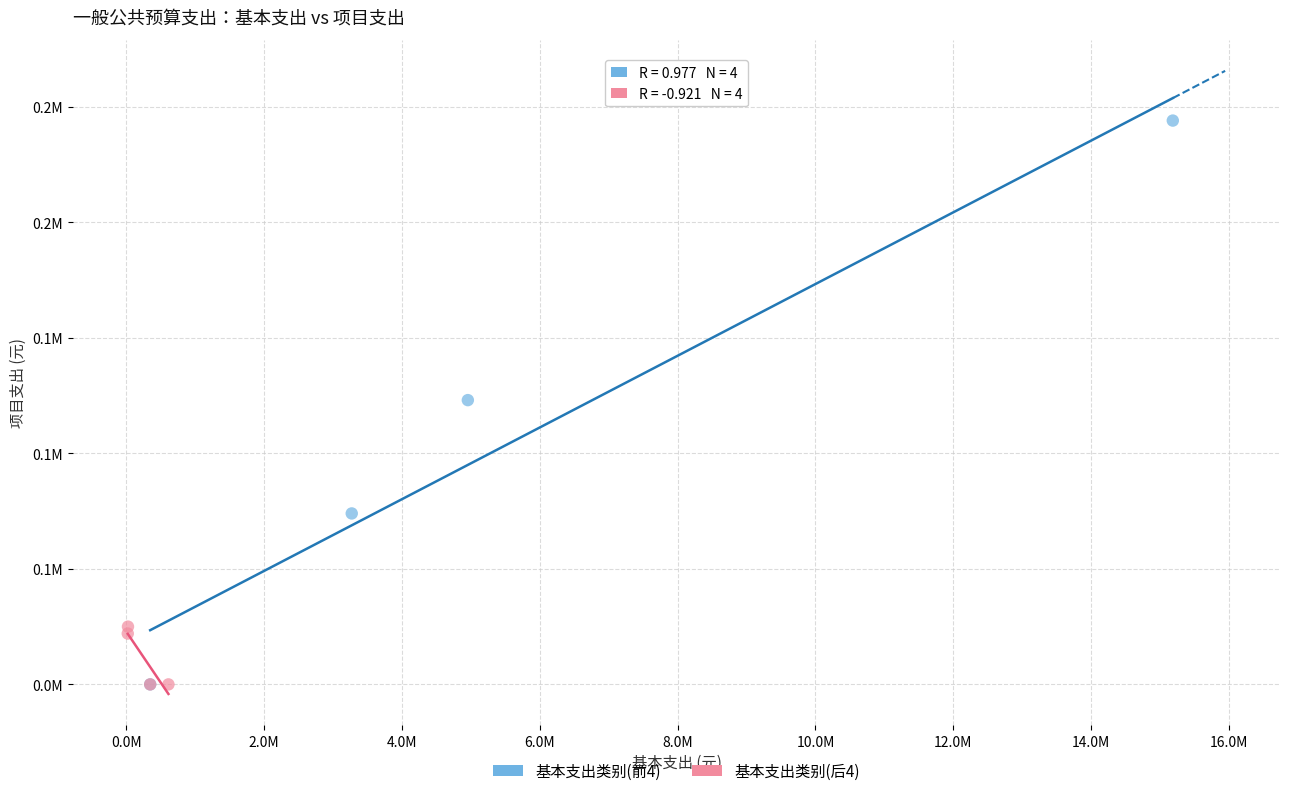

Which series reaches the maximum Y coordinate?

基本支出类别(前4)